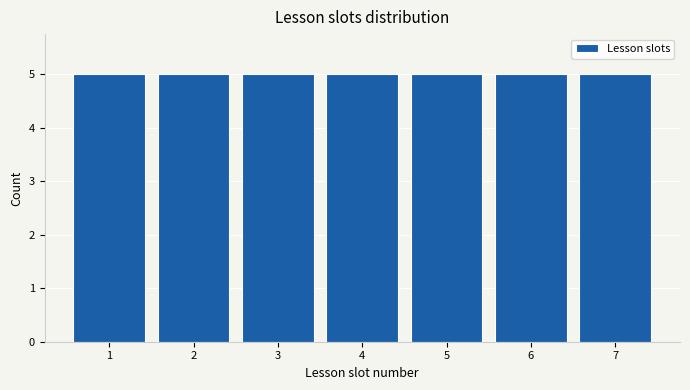

Reading left to right, transcribe this chart: for each bar, give the range it covers on the x-axis and its height. The values are not printed on the chart, so give them approximately, as read against the axis.

0.5 to 1.5: 5
1.5 to 2.5: 5
2.5 to 3.5: 5
3.5 to 4.5: 5
4.5 to 5.5: 5
5.5 to 6.5: 5
6.5 to 7.5: 5